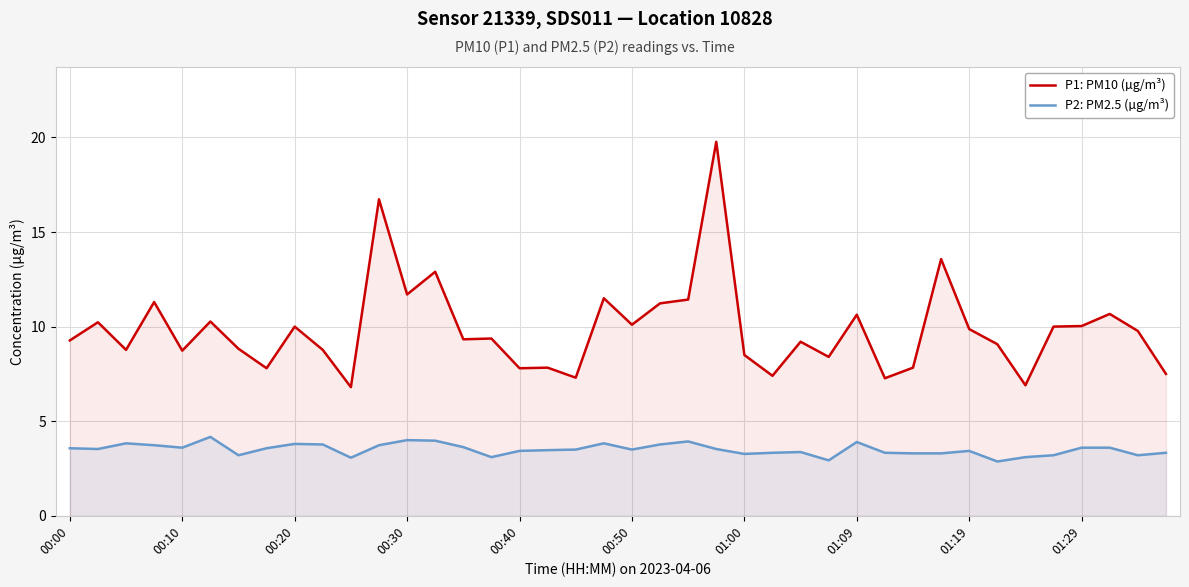

True or false: P2: PM2.5 (µg/m³) and P1: PM10 (µg/m³) intersect in this chart.

False